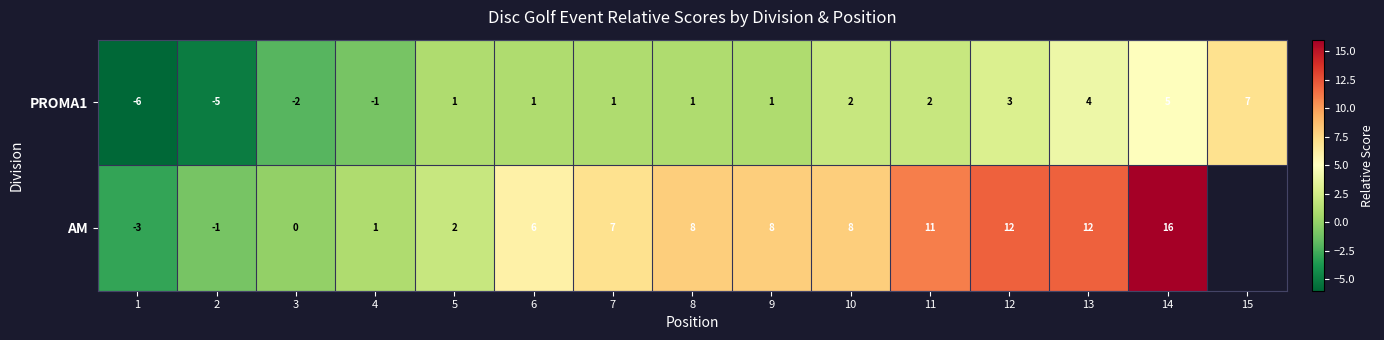

Rank the series at 13 from lowest to highest value.

PROMA1, AM